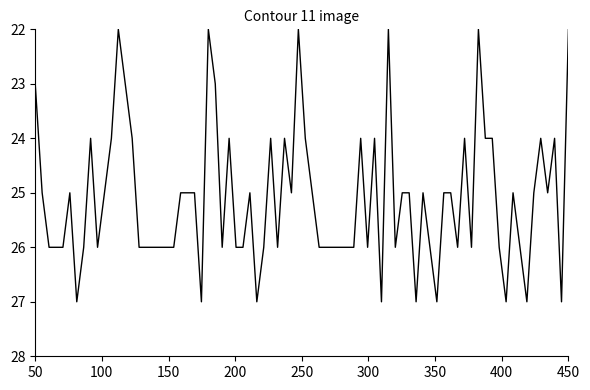

What is the difference between the maximum and minimum values?

5